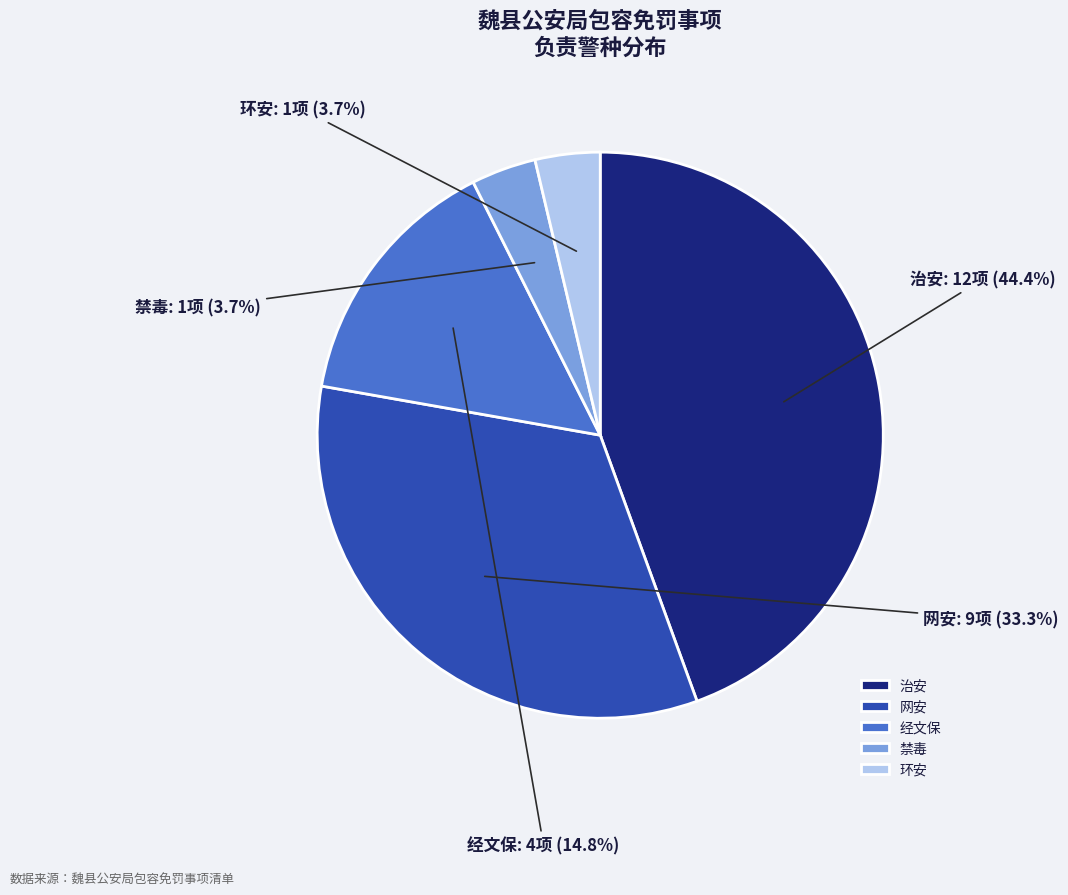

Between 经文保 and 网安, which is larger?

网安